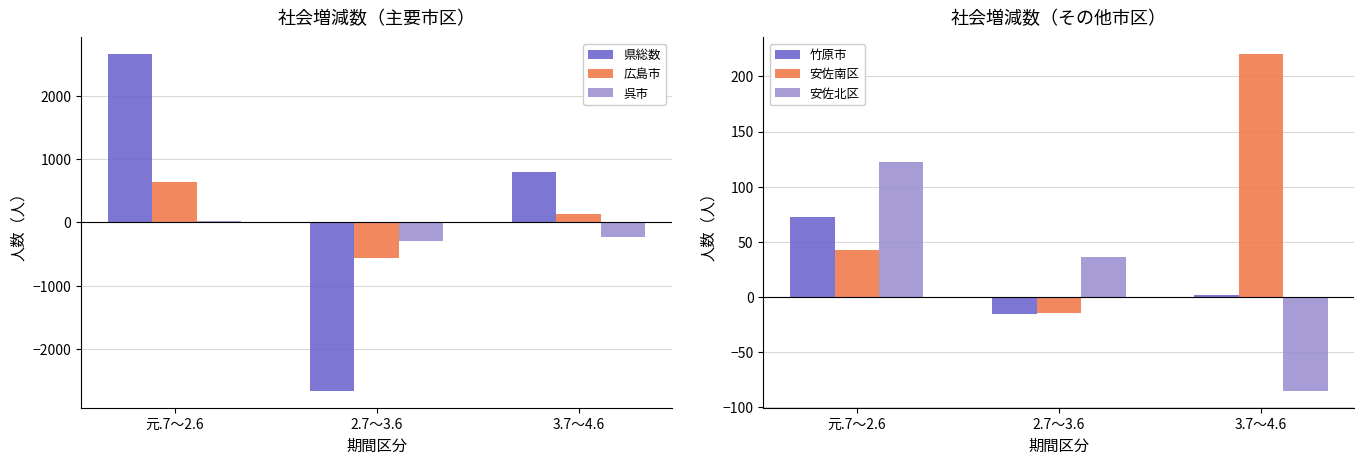

Reading right to left, what are all the values shown in this chart?

県総数: 3.7～4.6=802	2.7～3.6=-2658	元.7～2.6=2654
広島市: 3.7～4.6=129	2.7～3.6=-559	元.7～2.6=645
呉市: 3.7～4.6=-230	2.7～3.6=-285	元.7～2.6=20
竹原市: 3.7～4.6=2	2.7～3.6=-15	元.7～2.6=73
安佐南区: 3.7～4.6=220	2.7～3.6=-14	元.7～2.6=43
安佐北区: 3.7～4.6=-85	2.7～3.6=36	元.7～2.6=122